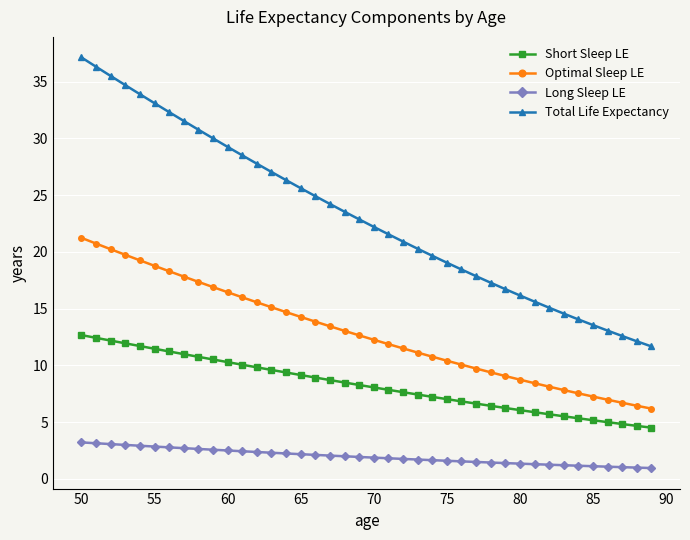

How many values in the Total Life Expectancy series exceed 22?

21